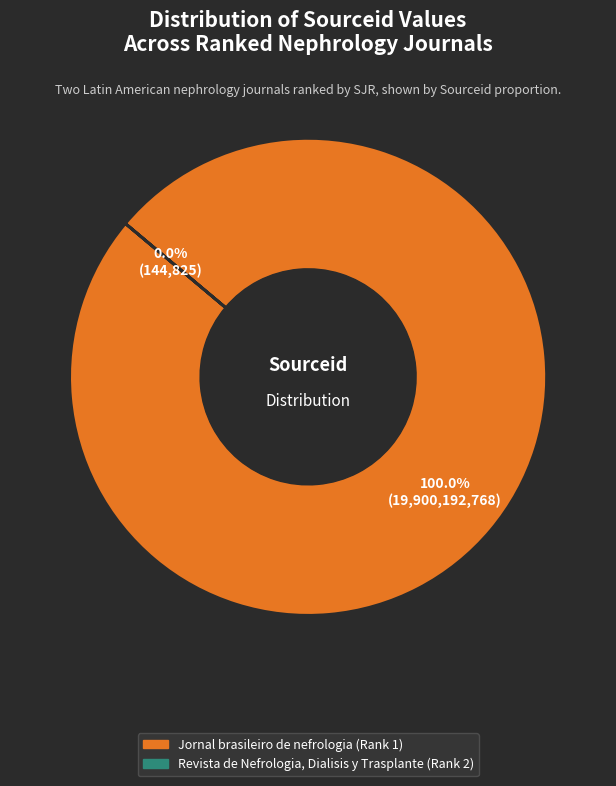

To the nearest percent, what is the combined percentage of Revista de Nefrologia, Dialisis y Trasplante (Rank 2) and Jornal brasileiro de nefrologia (Rank 1)?

100%